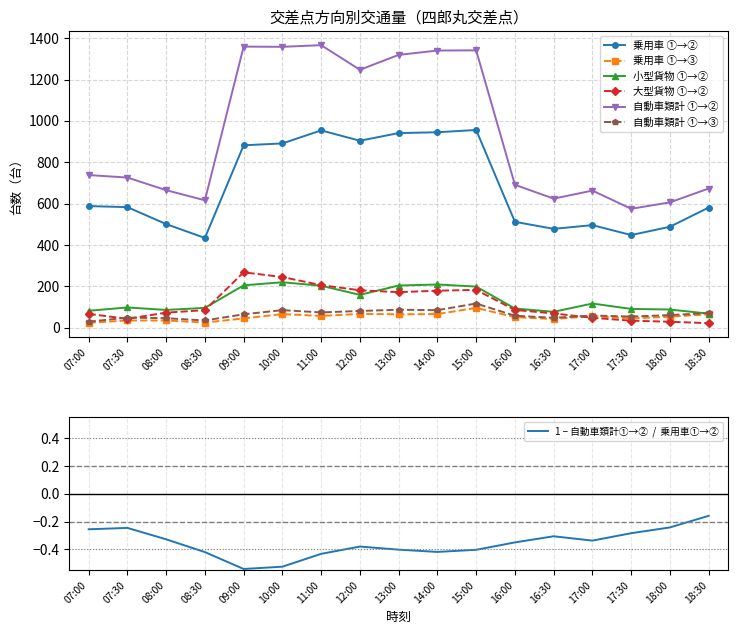

What is the spread (max minus min) of values at 16:30?

582